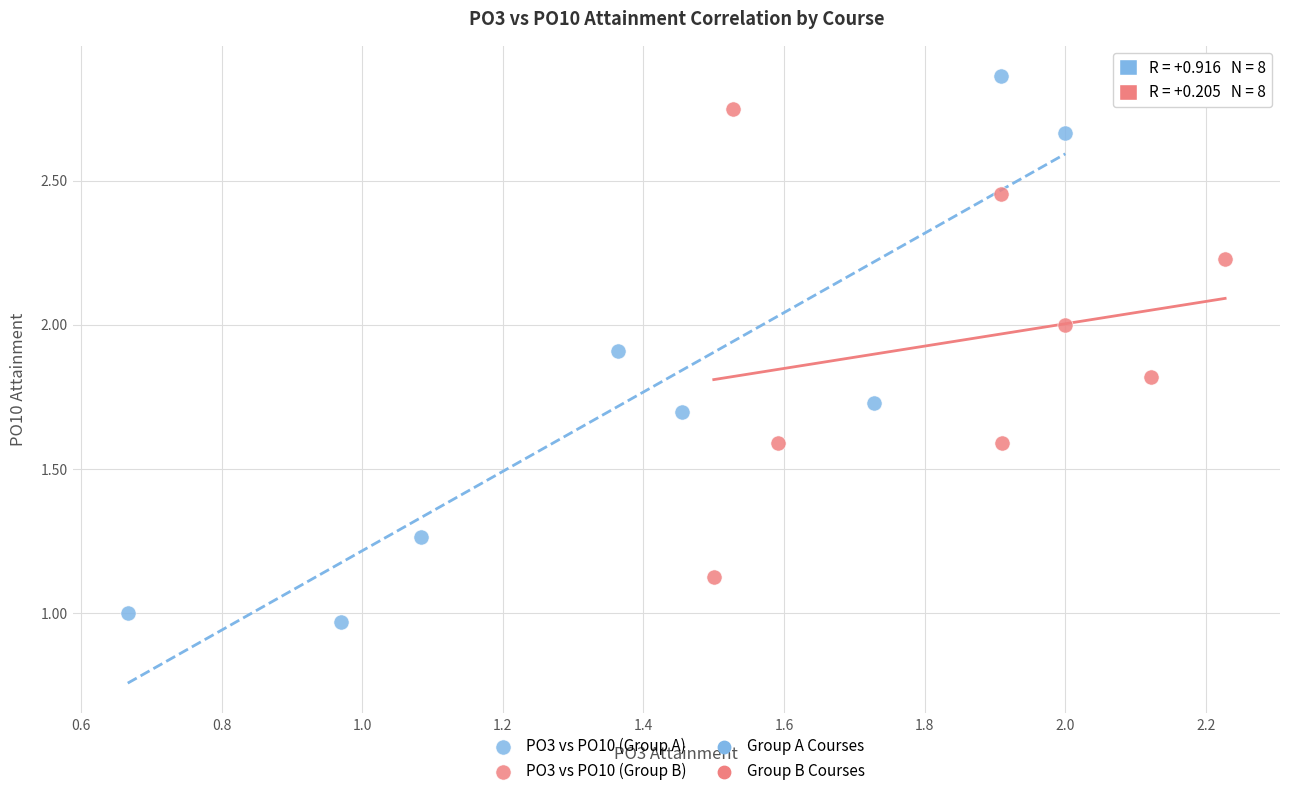

Which series reaches the minimum Y coordinate?

PO3 vs PO10 (Group A)